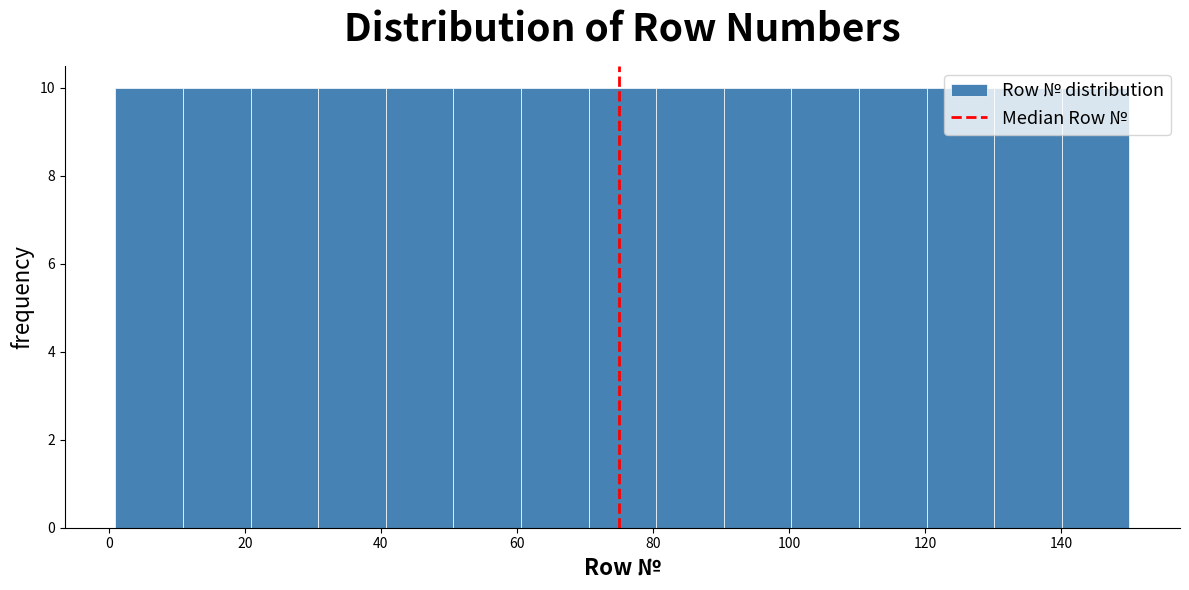

Reading left to right, list every bar in this chart as the range it spans on the x-axis followed by its height. Neither the bar edges nor the heights are printed on the chart, so give them approximately, as read against the axes.

2 to 10: 10
10 to 20: 10
20 to 30: 10
30 to 40: 10
40 to 50: 10
50 to 60: 10
60 to 70: 10
70 to 80: 10
80 to 90: 10
90 to 100: 10
100 to 110: 10
110 to 120: 10
120 to 130: 10
130 to 140: 10
140 to 150: 10